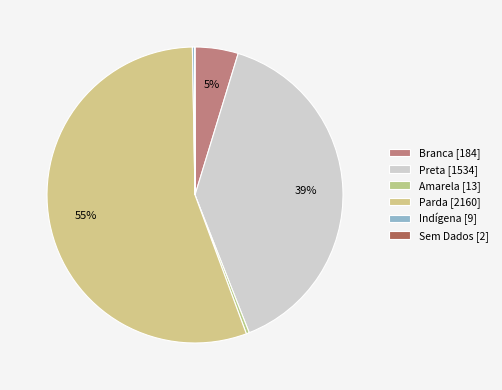

Approximately how many times larger is the value at Branca compared to Indígena?

20.4